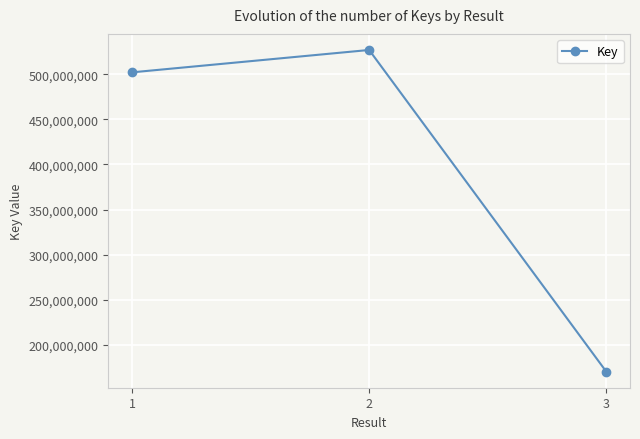

Rank the categories by value from highest to lowest.

2, 1, 3